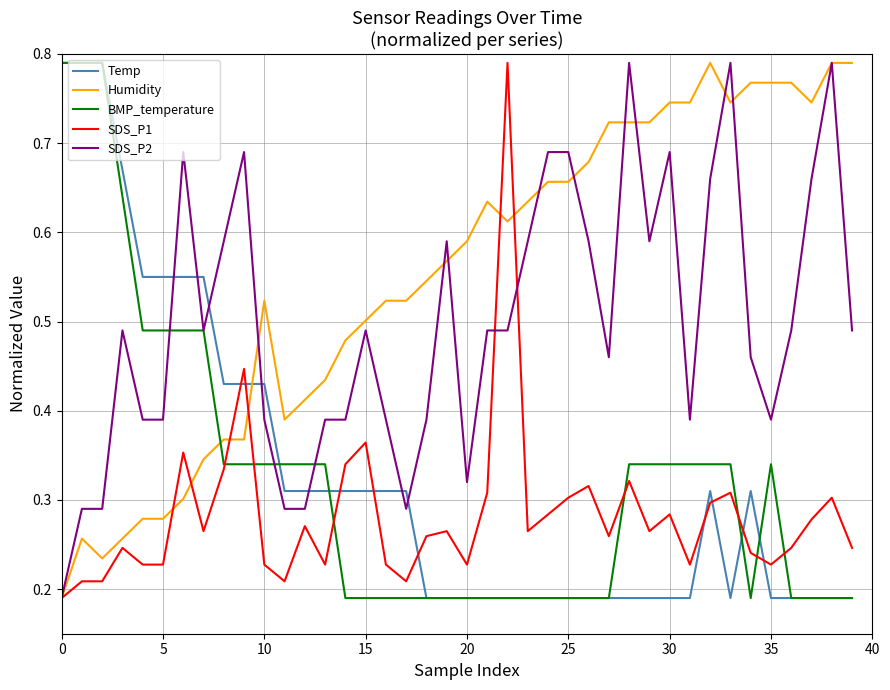

How many times do Temp and SDS_P2 cross each other?

7